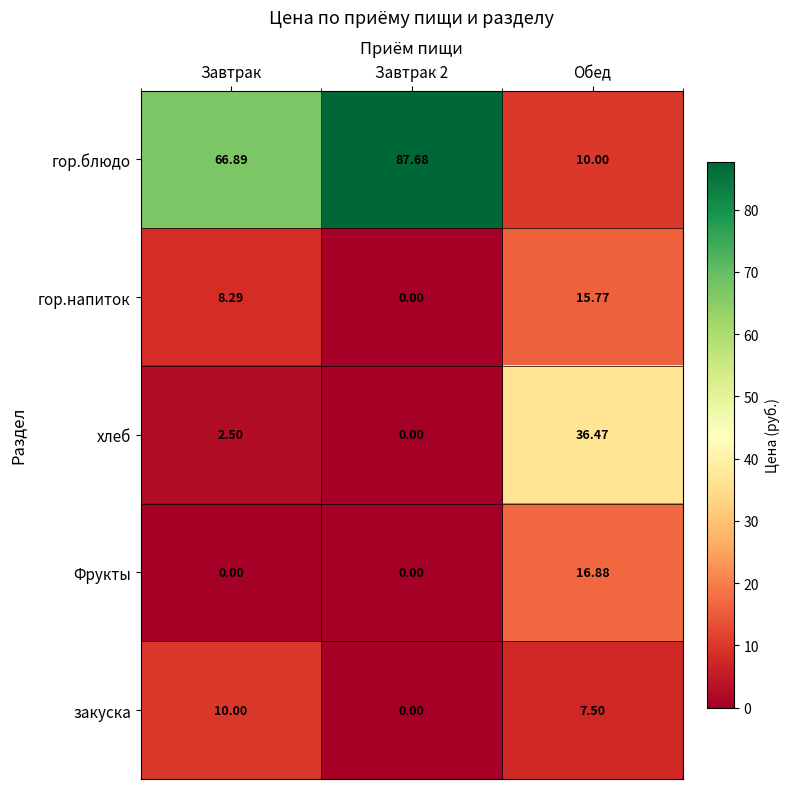

Which series has the largest total across all categories?

гор.блюдо